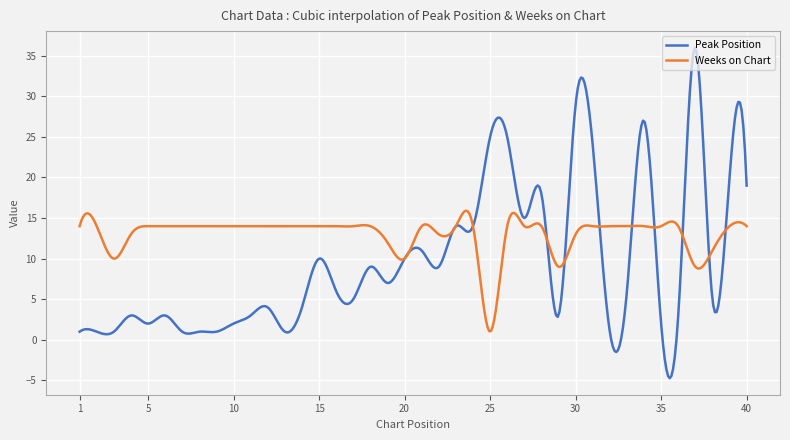

What is the difference between the maximum and minimum values in the Weeks on Chart series?

14.8